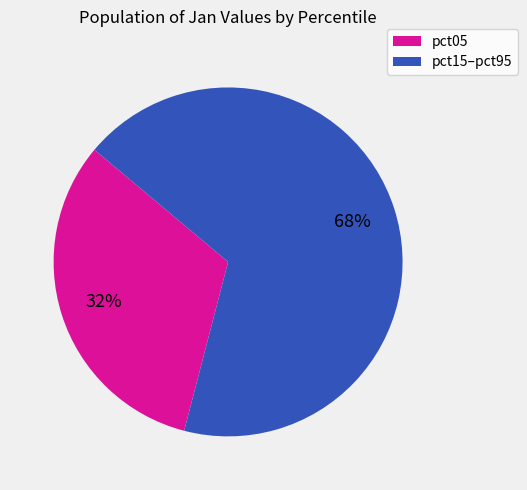

The pct15–pct95 slice represents 63% of the pie. True or false?

False